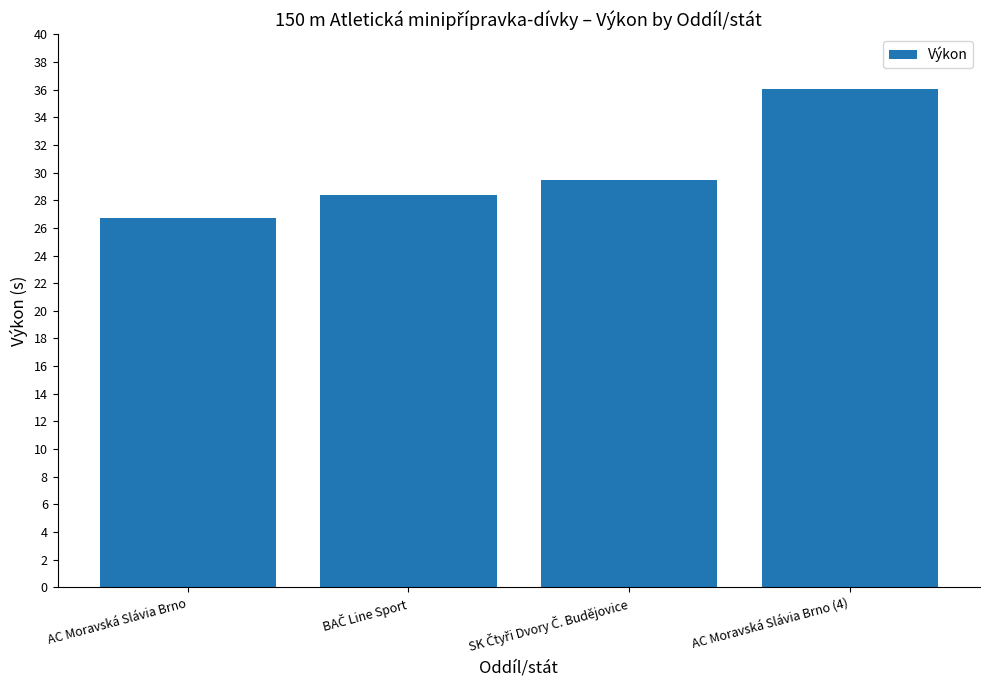

What is the change in value from AC Moravská Slávia Brno to AC Moravská Slávia Brno (4)?

+9.3